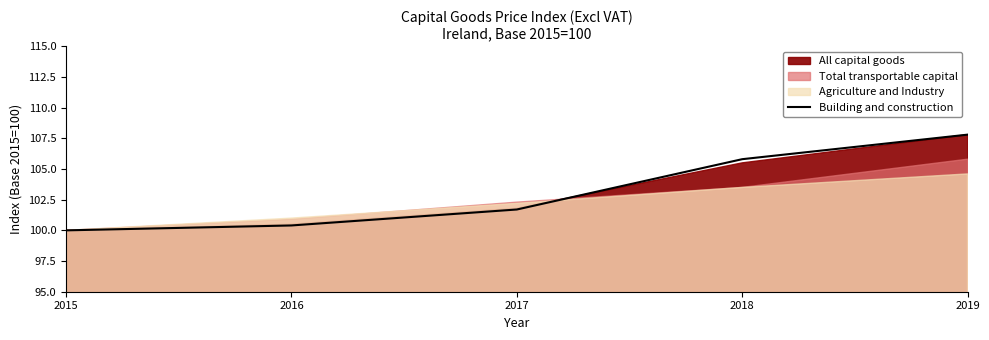

Does the chart display data point markers on the line(s)?

No